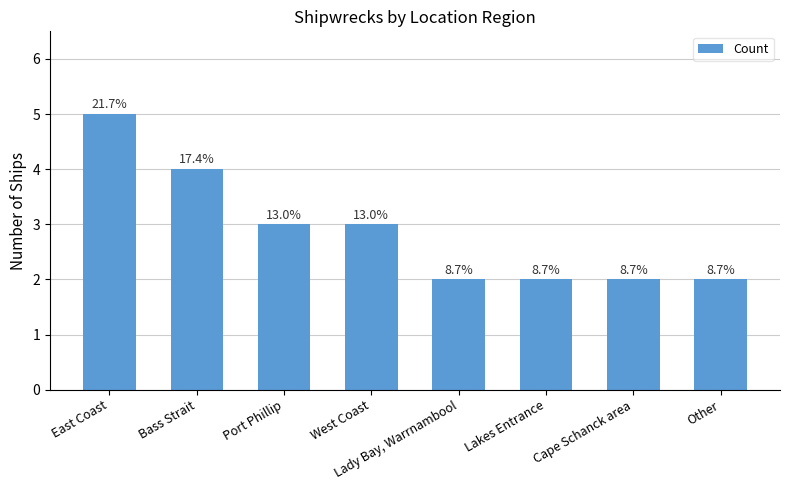

How many bars are there in total?

8